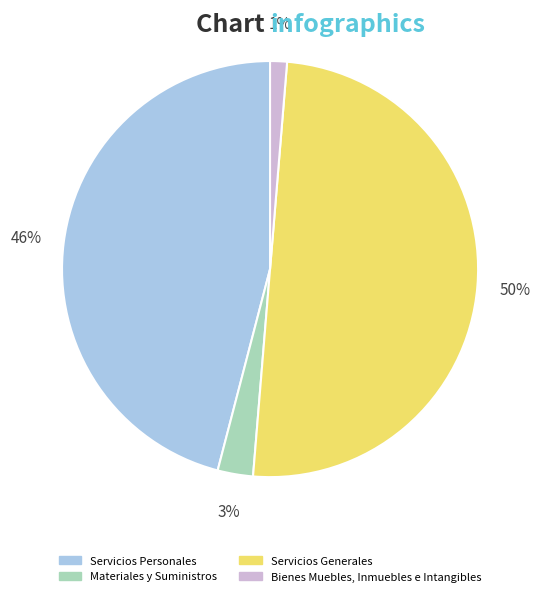

Does Servicios Personales account for over 50% of the chart?

No